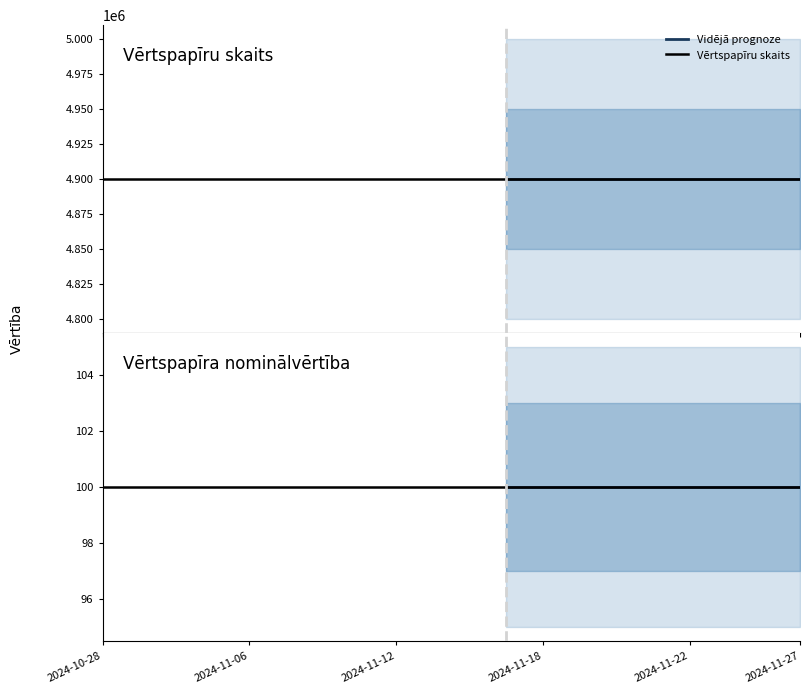

At which category is the sum across all series the highest?

2024-10-28